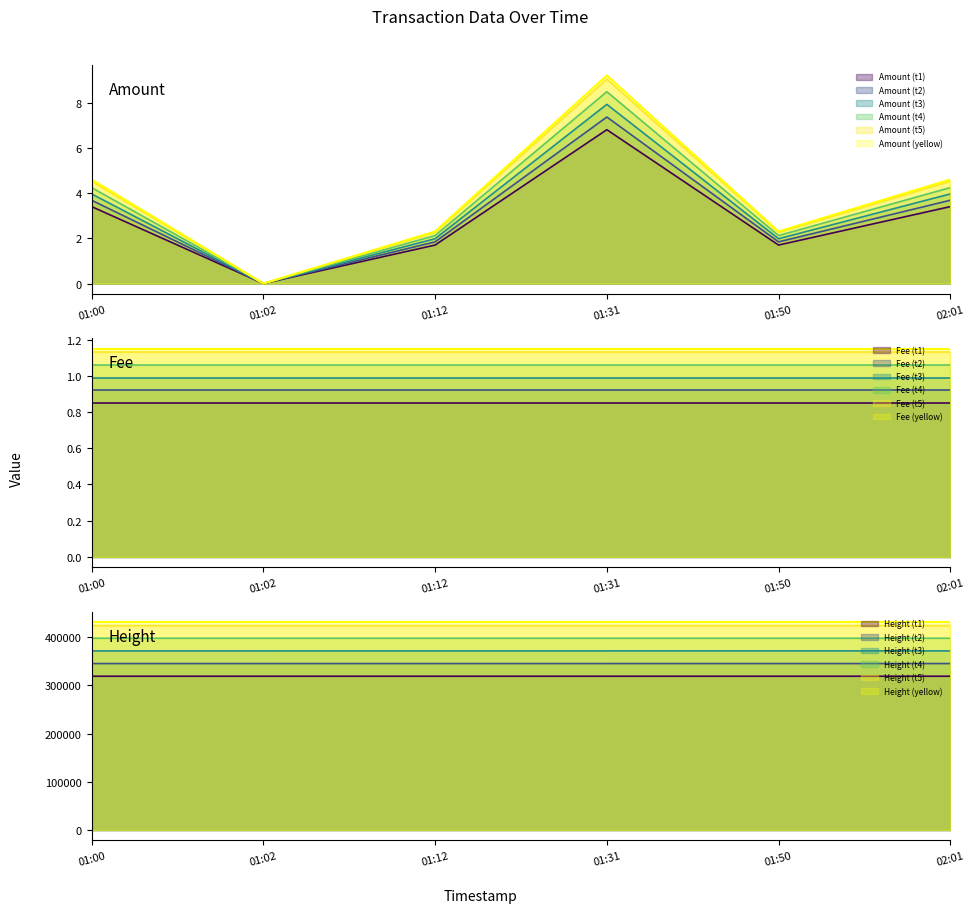

True or false: Amount and Height cross at least once.

False